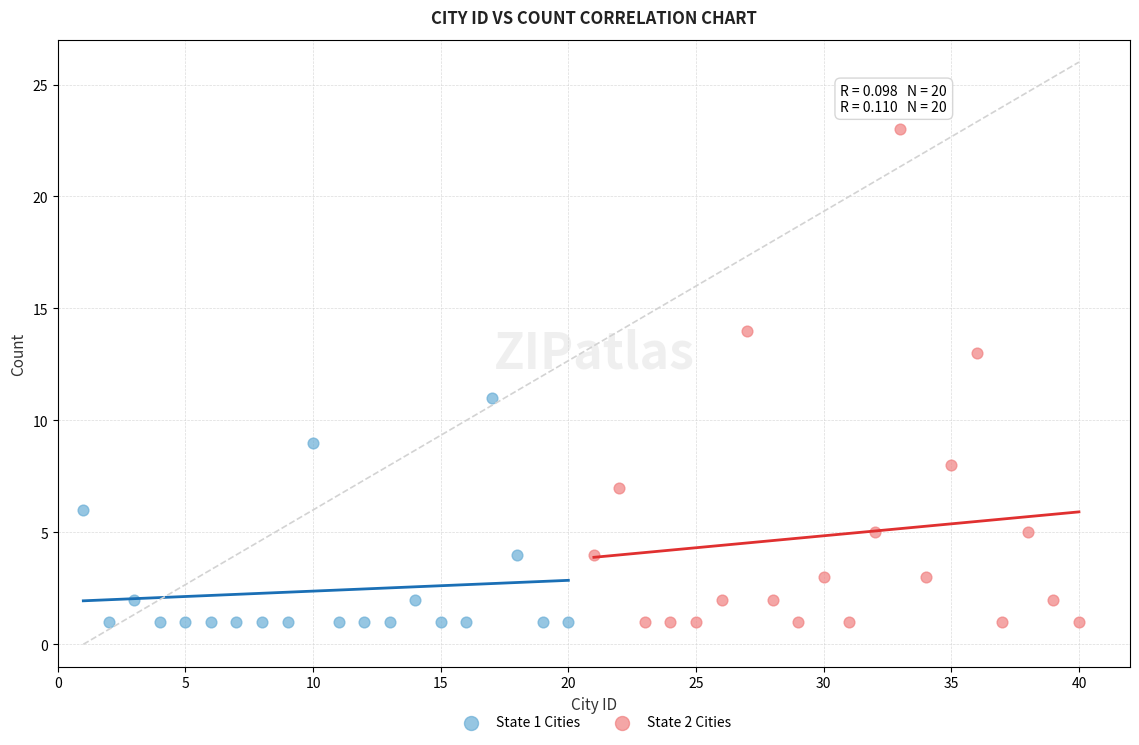

Which series has the widest spread of Y values?

State 2 Cities